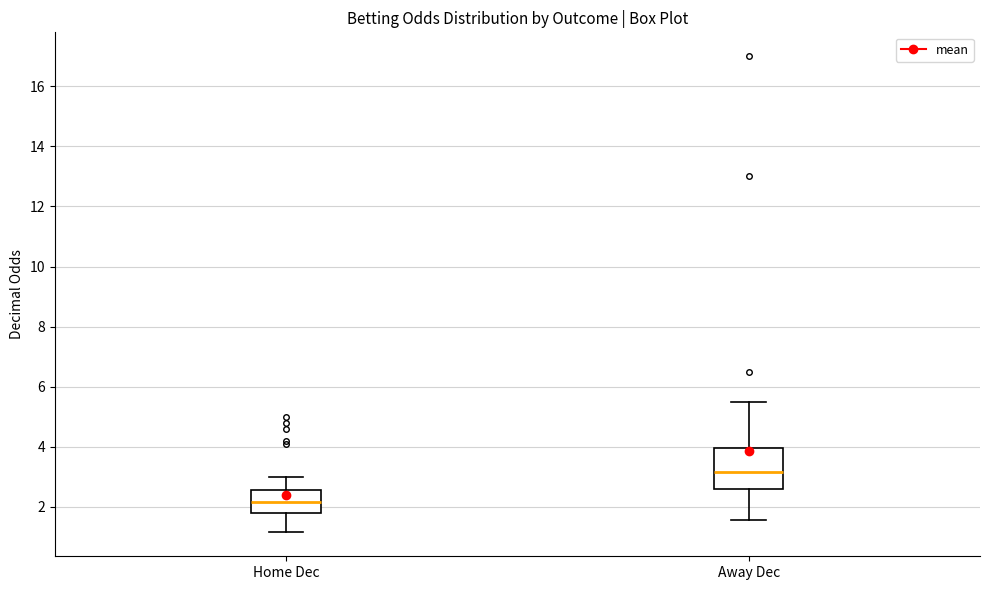

Where does the lower whisker of the box for Home Dec end on the y-axis? The values are not printed on the chart, so give them approximately, as read against the axis.

1.2